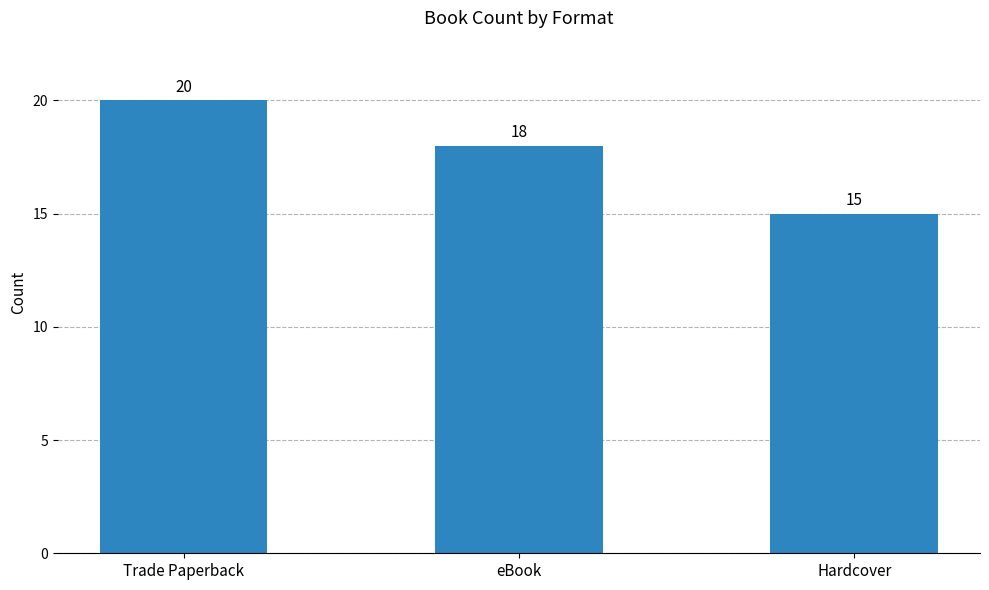

What is the change in value from Trade Paperback to eBook?

-2